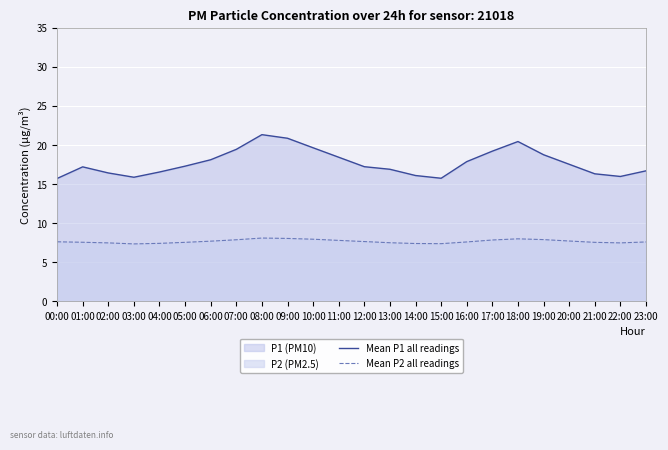

Does the chart display data point markers on the line(s)?

No